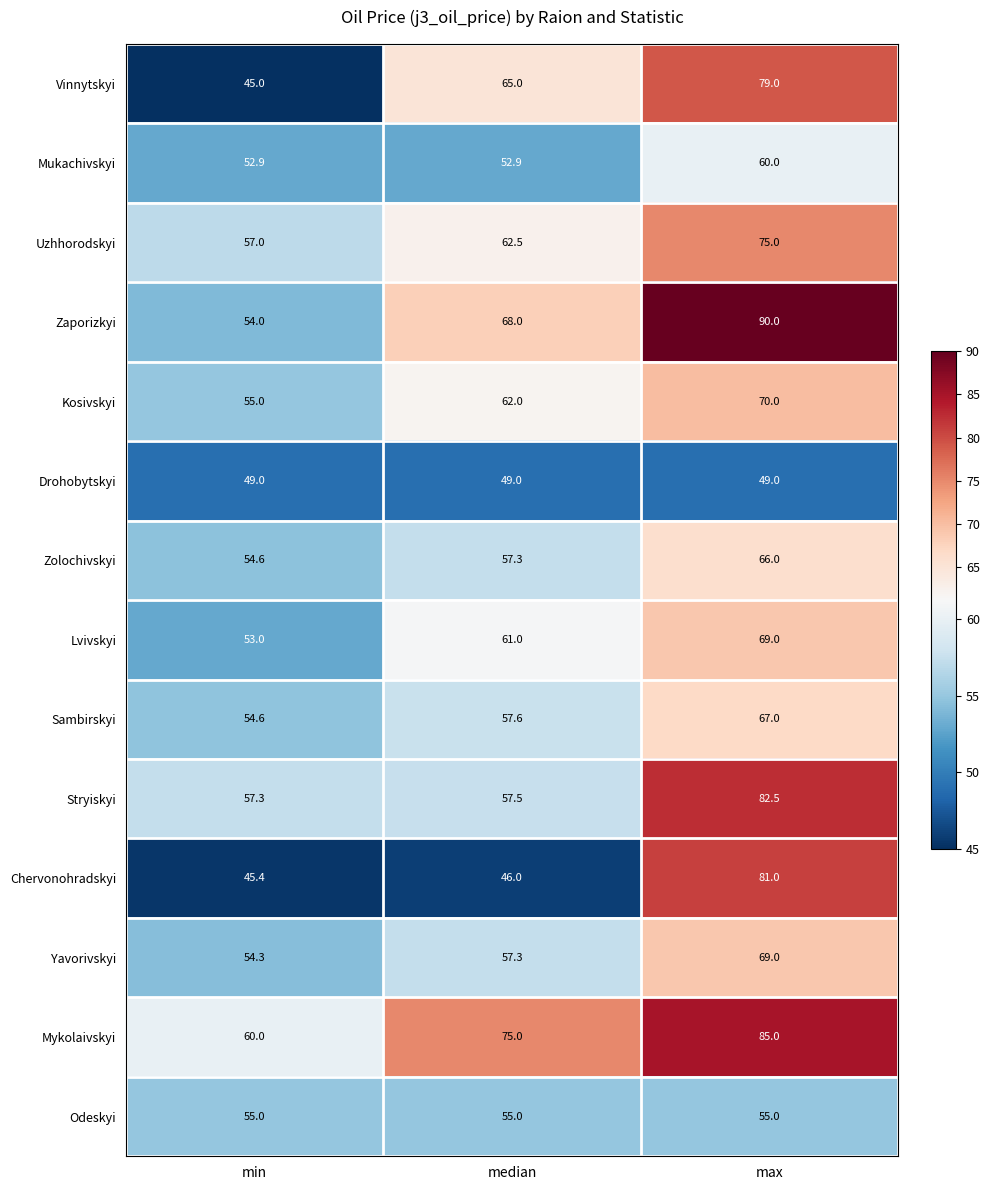

What is the total value across all series at max?

997.5